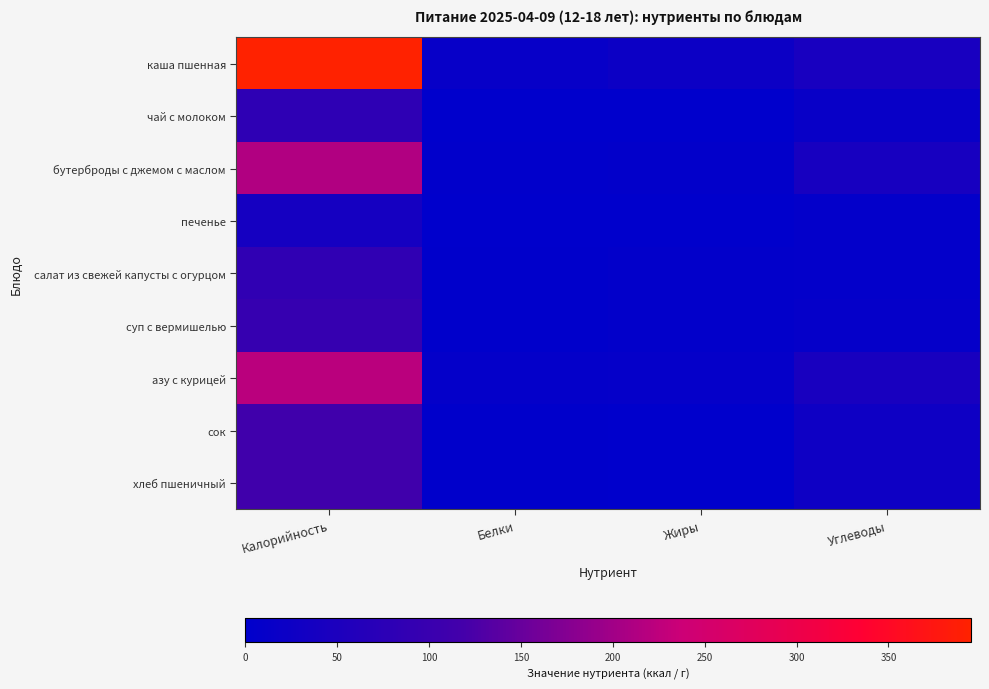

Which series has the largest range (max minus min)?

каша пшенная